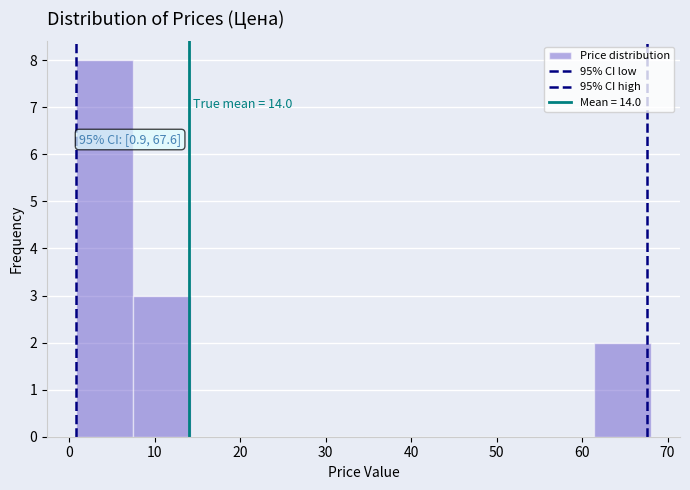

Which range on the x-axis has the tallest bar?

1 to 8